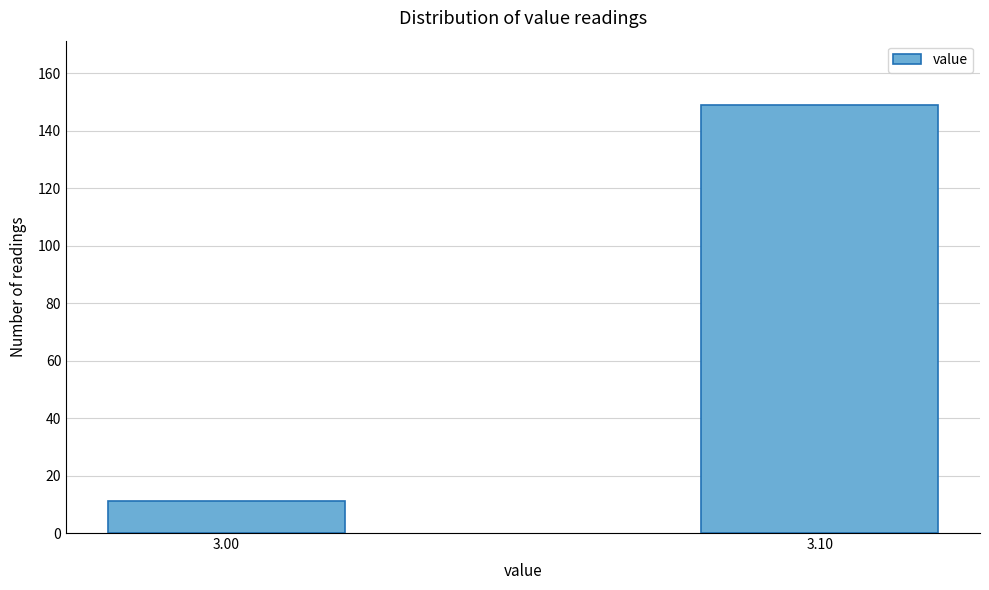

Reading left to right, transcribe all the data shown in this chart.

3.00=11	3.10=149